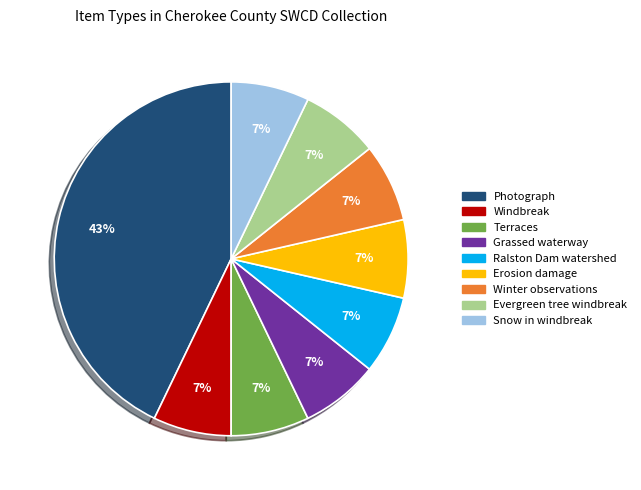

Approximately how many times larger is the value at Grassed waterway compared to Winter observations?

1.0